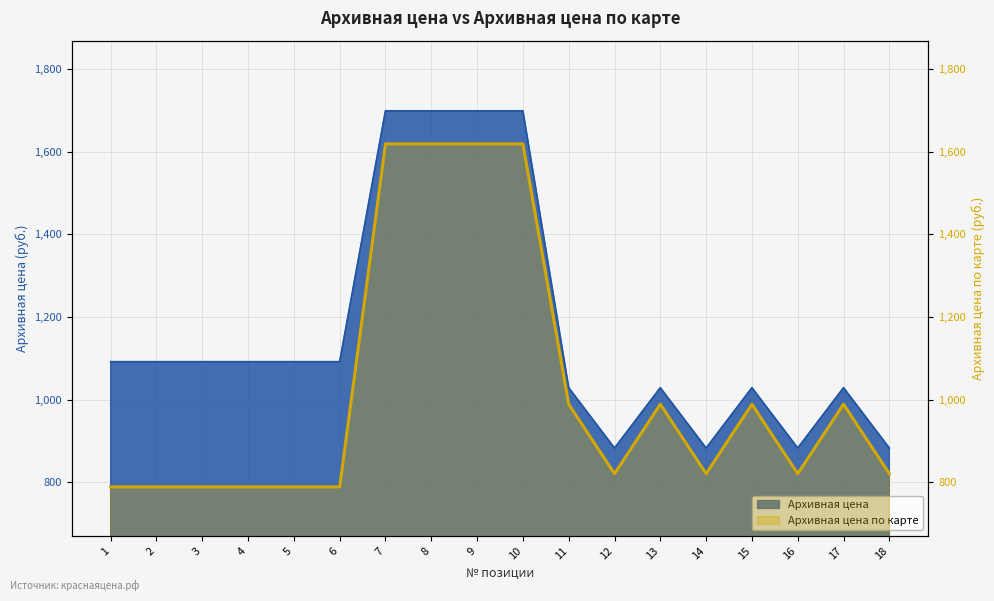

Reading left to right, what are all the values shown in this chart?

789	789	789	789	789	789	1619	1619	1619	1619	989	821	989	821	989	821	989	821